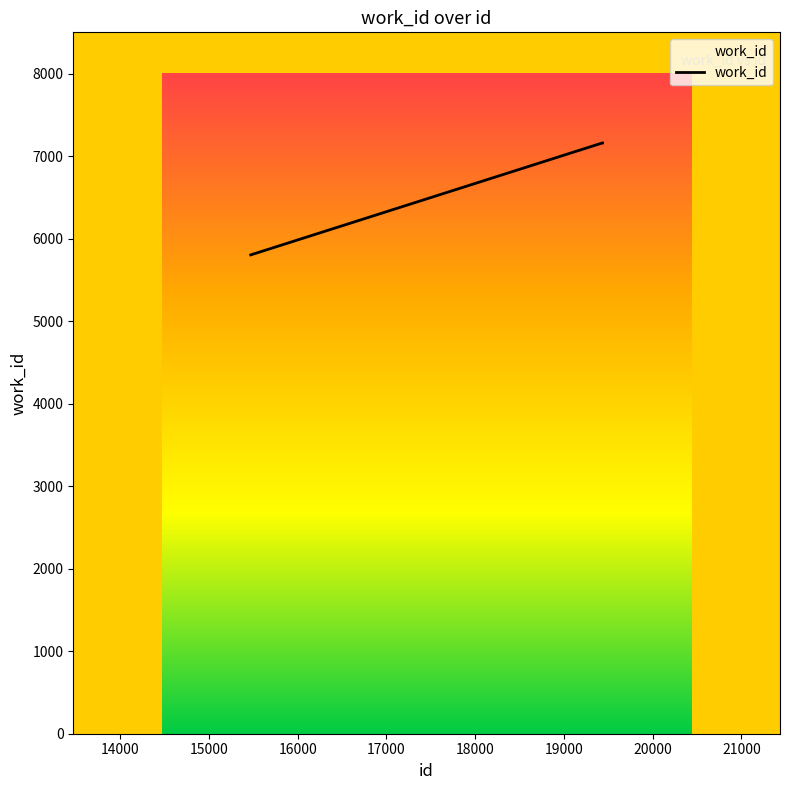

What is the smallest value displayed?

5803